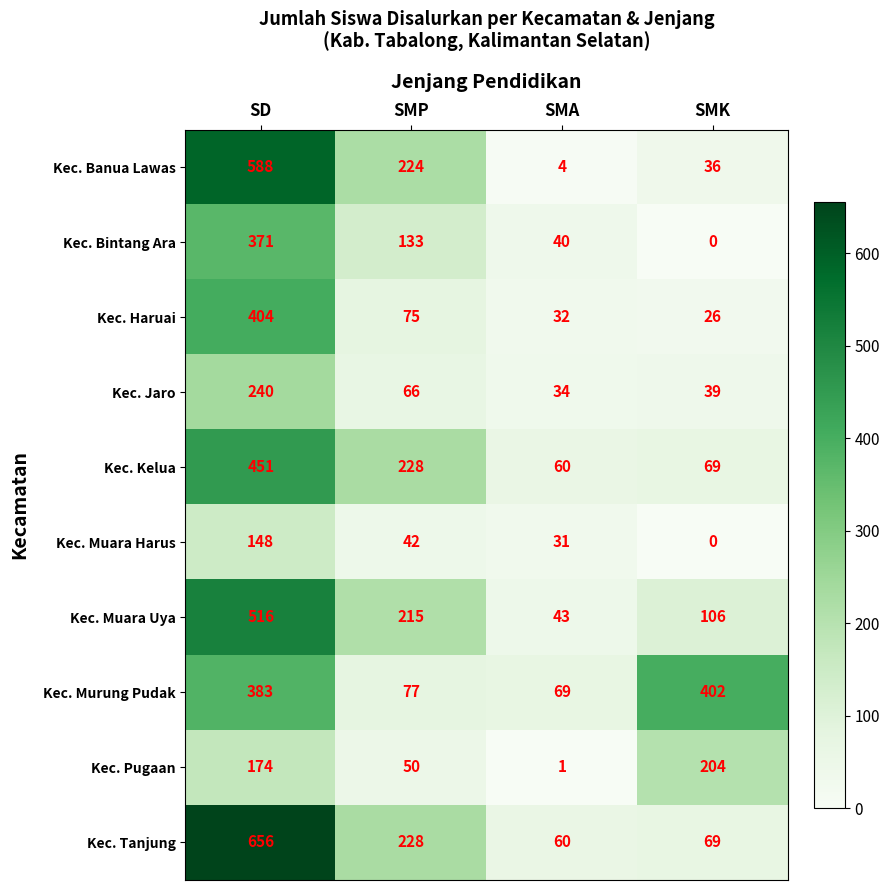

The Kec. Murung Pudak series shows 402 at SMK. True or false?

True